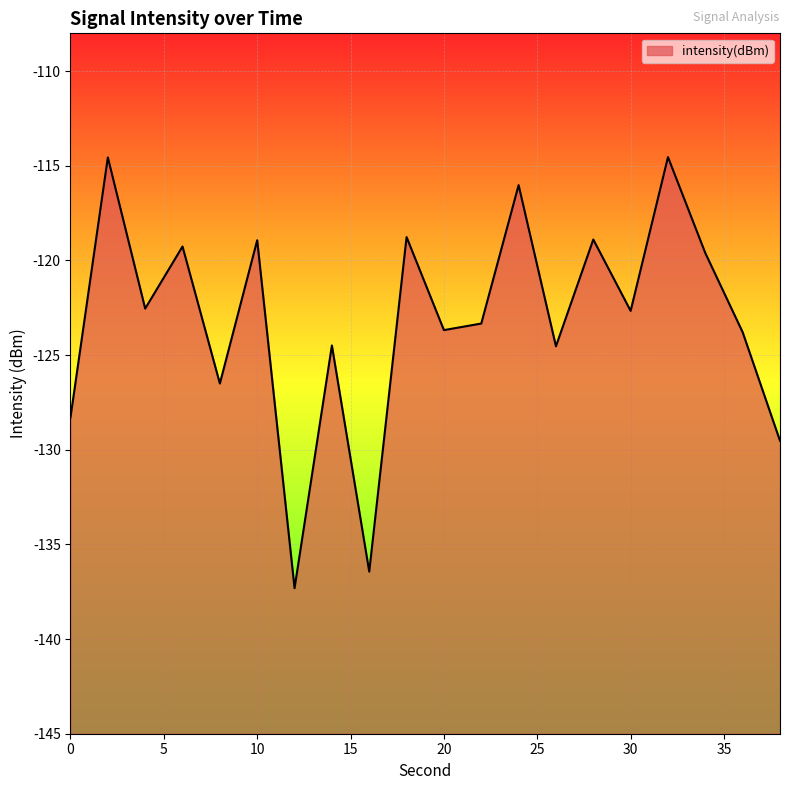

The value at 36 is -123.8. True or false?

True